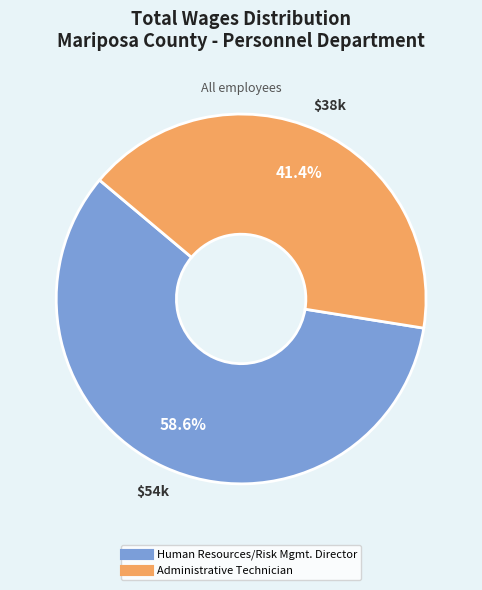

Which has a higher value, Human Resources/Risk Mgmt. Director or Administrative Technician?

Human Resources/Risk Mgmt. Director